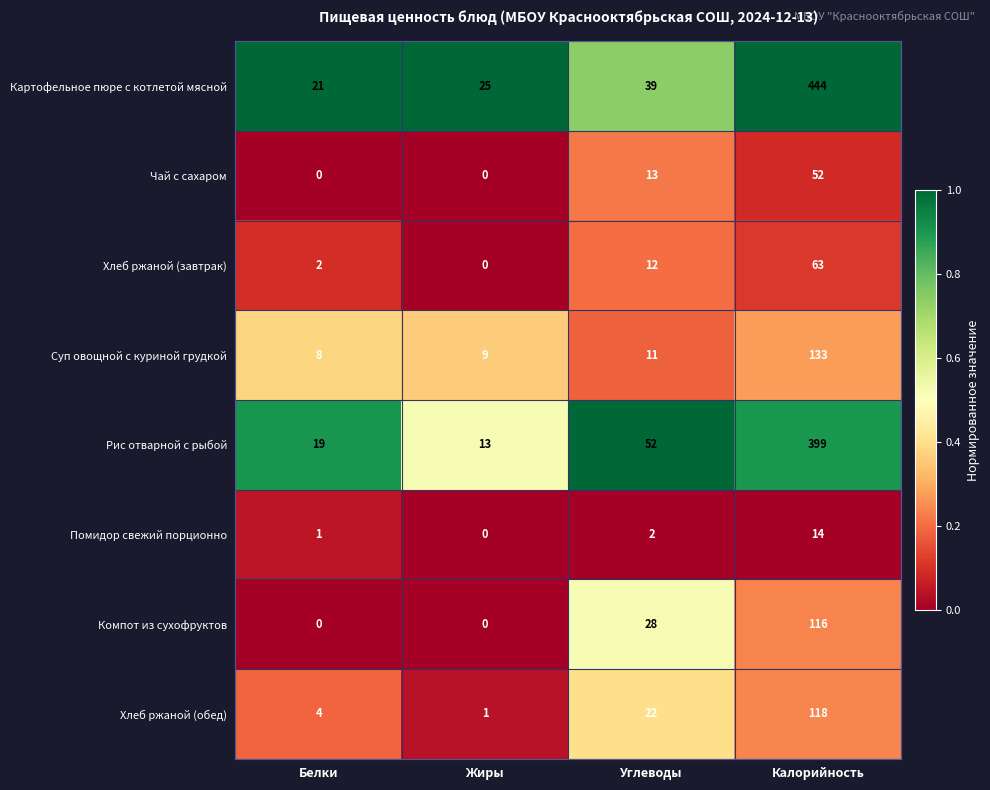

True or false: Чай с сахаром has a value of -30 at Белки.

False